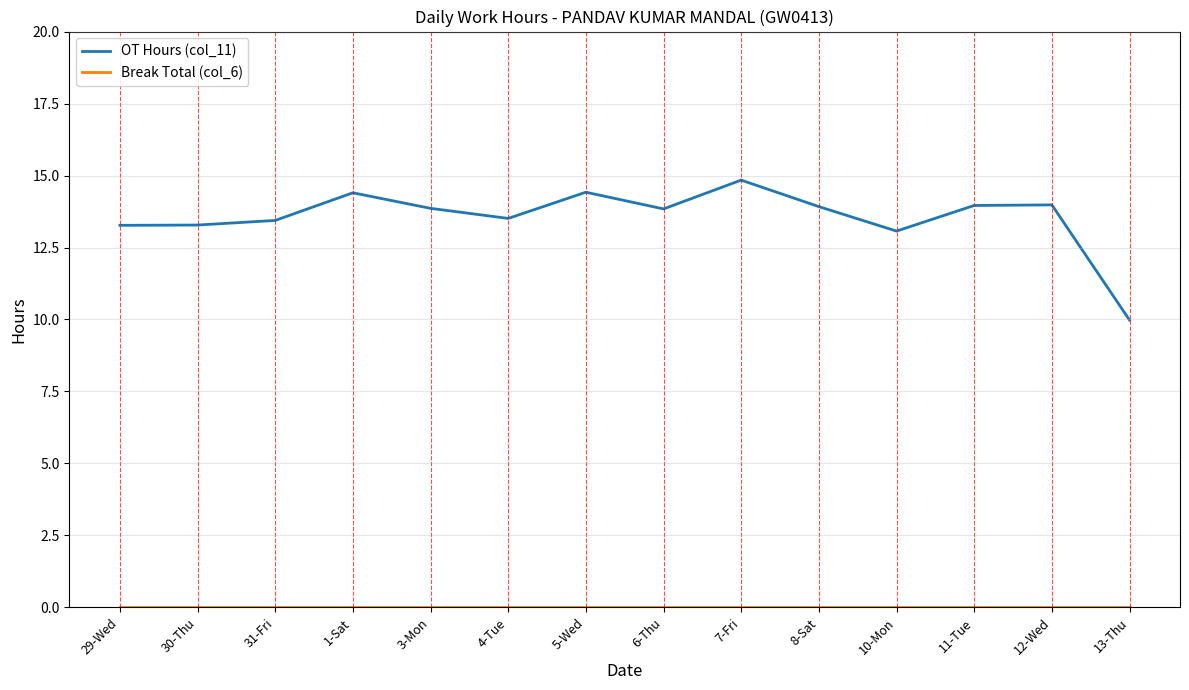

Which series has the widest spread of values?

OT Hours (col_11)